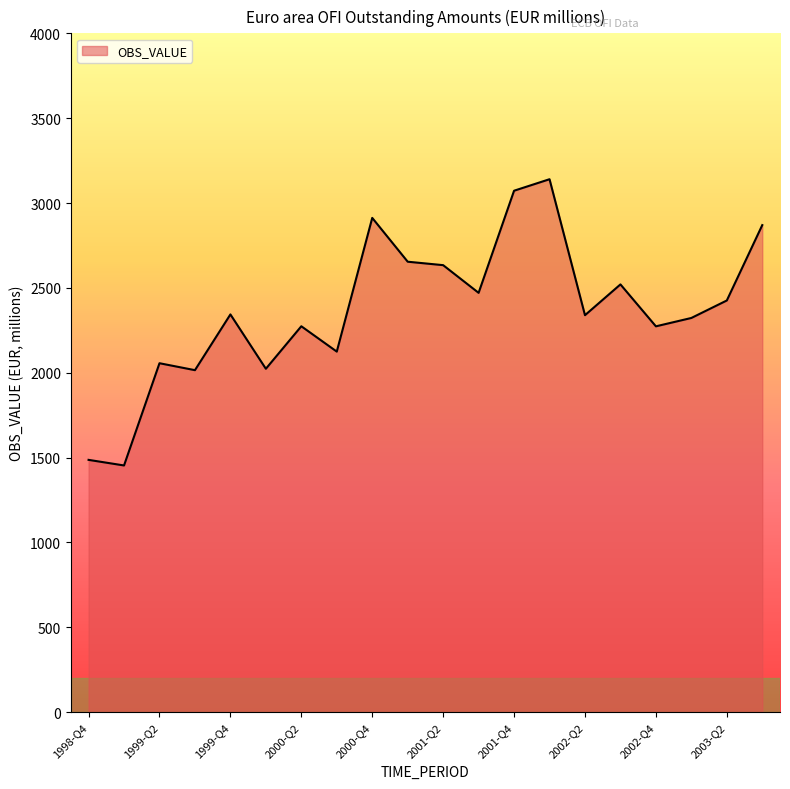

What is the maximum value shown in the chart?

3140.3